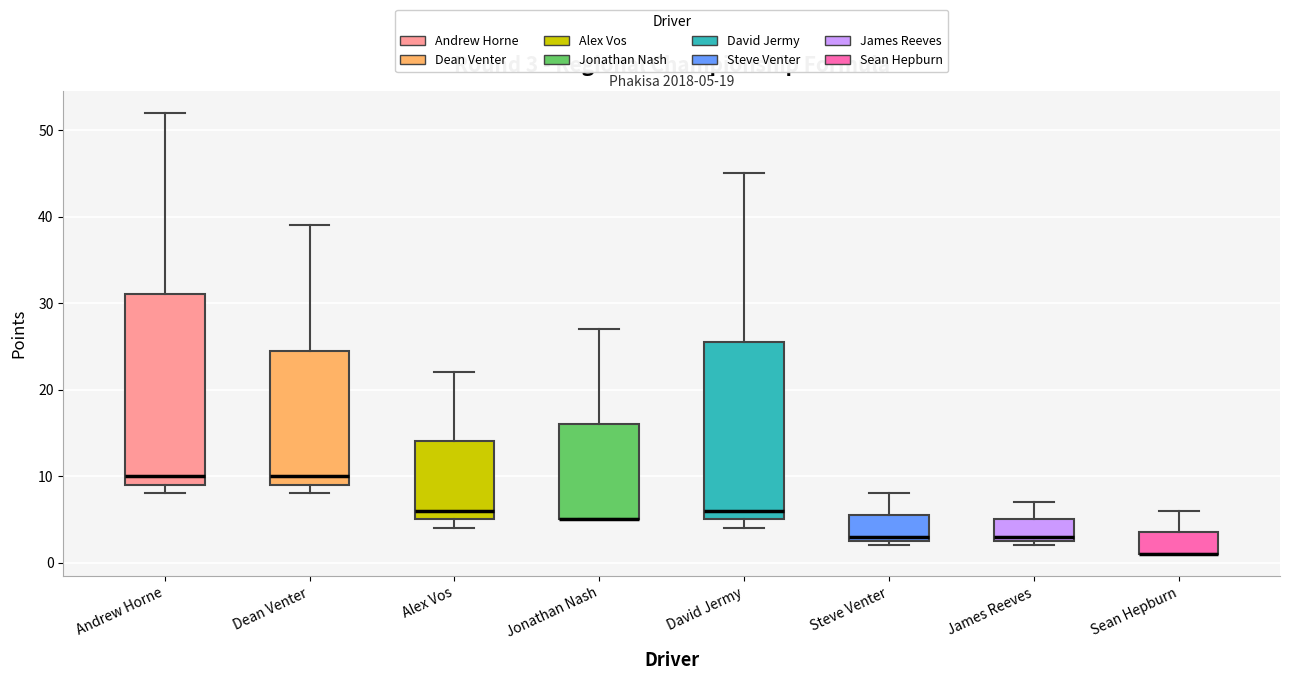

Which box is the tallest, from its lower edge to its upper edge?

Andrew Horne